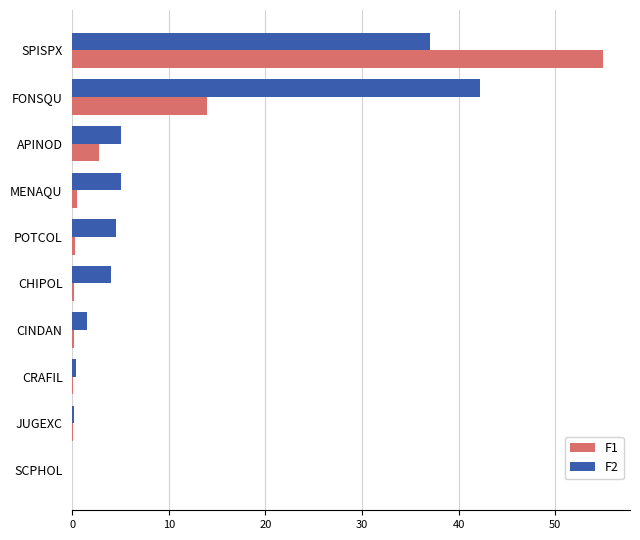

At which category is the sum across all series the highest?

SPISPX